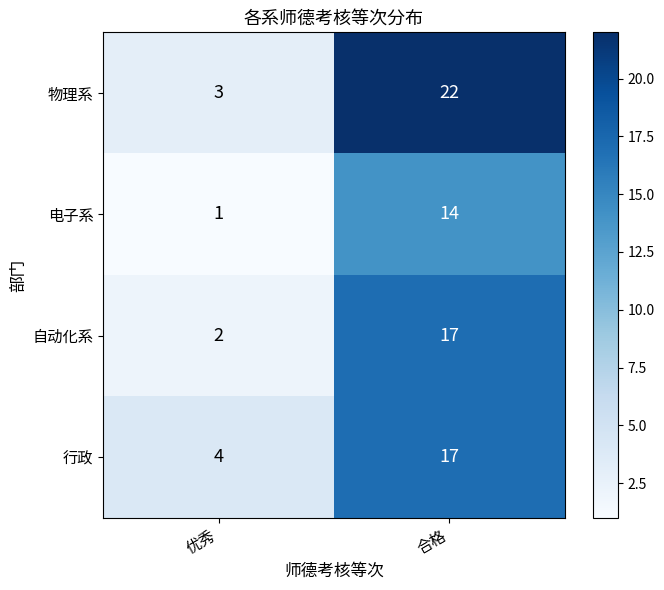

At how many categories does at least one series exceed 19?

1